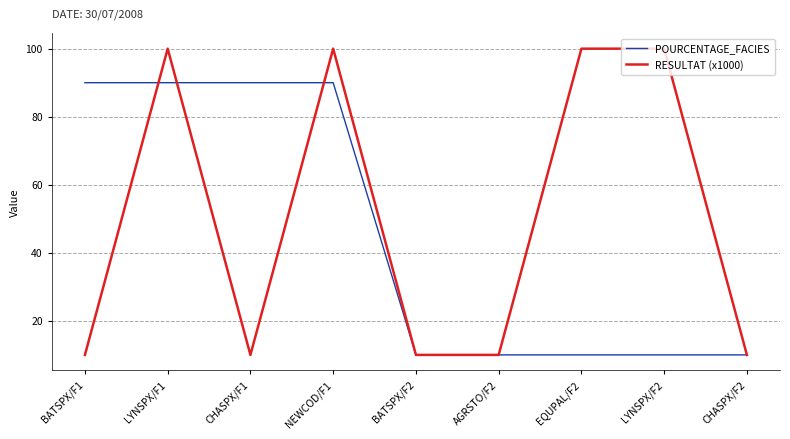

Which series has the largest total across all categories?

RESULTAT (x1000)